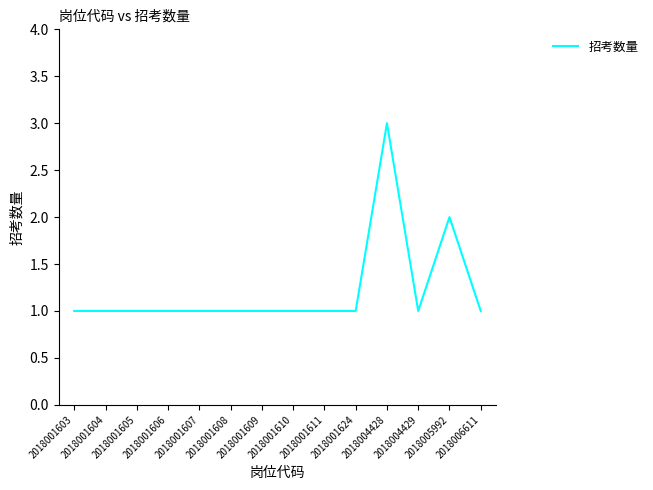

What is the maximum value shown in the chart?

3